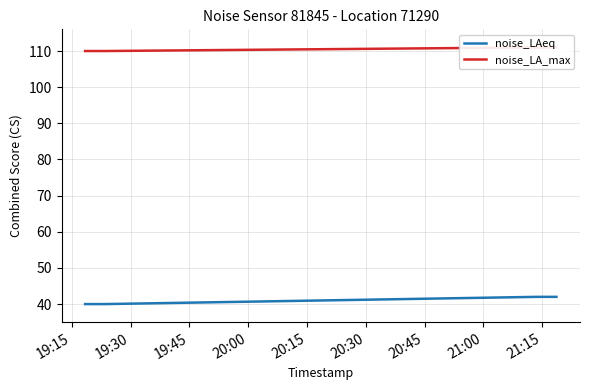

What is the lowest value of the noise_LAeq series?

40